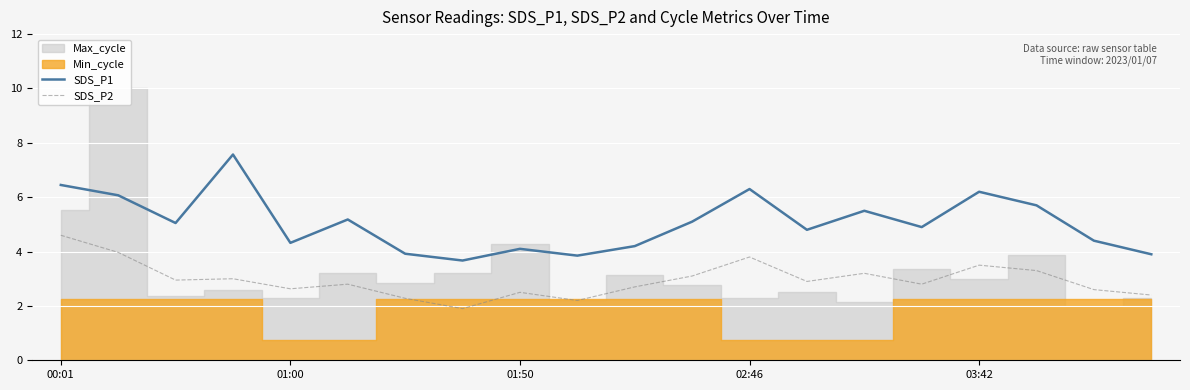

How many values in the SDS_P2 series exceed 2?

19